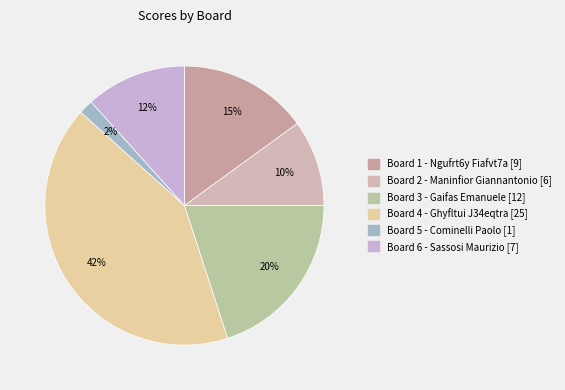

To the nearest percent, what is the average slice percentage?

17%